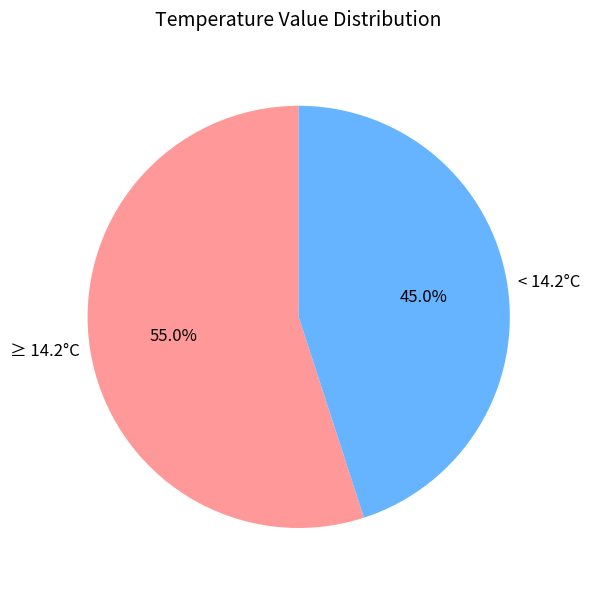

Approximately how many times larger is the value at ≥ 14.2°C compared to < 14.2°C?

1.2